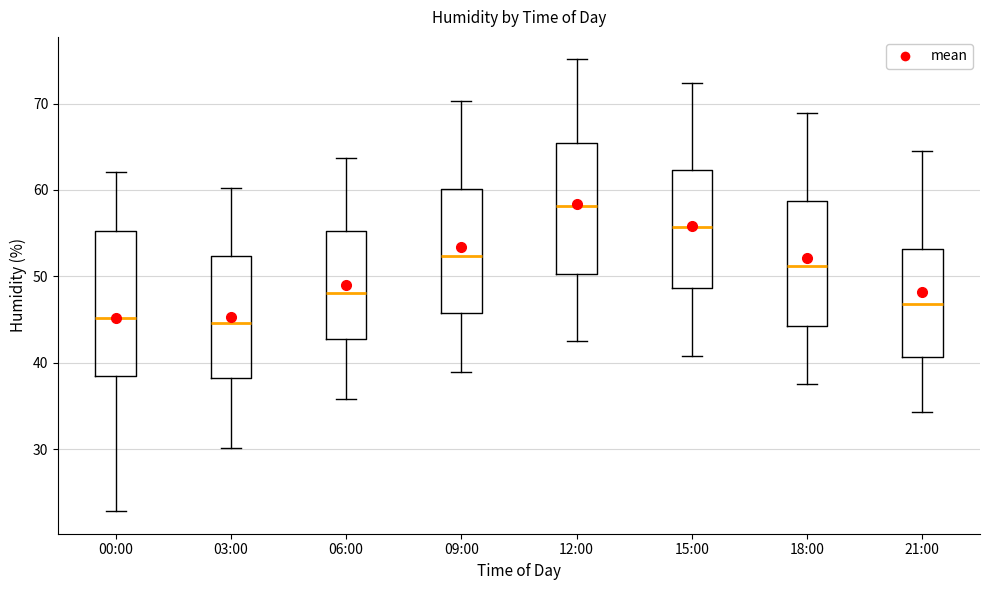

Reading left to right, transcribe this box plot: for each box, give where its median line is, the range the box spans, and where its two whiskers end, as read against the y-axis. The values are not printed on the chart, so give them approximately, as read against the axis.

00:00: median 45, box 39 to 55, whiskers 23 to 62
03:00: median 45, box 38 to 52, whiskers 30 to 60
06:00: median 48, box 43 to 55, whiskers 36 to 64
09:00: median 52, box 46 to 60, whiskers 39 to 70
12:00: median 58, box 50 to 65, whiskers 43 to 75
15:00: median 56, box 49 to 62, whiskers 41 to 72
18:00: median 51, box 44 to 59, whiskers 38 to 69
21:00: median 47, box 41 to 53, whiskers 34 to 65